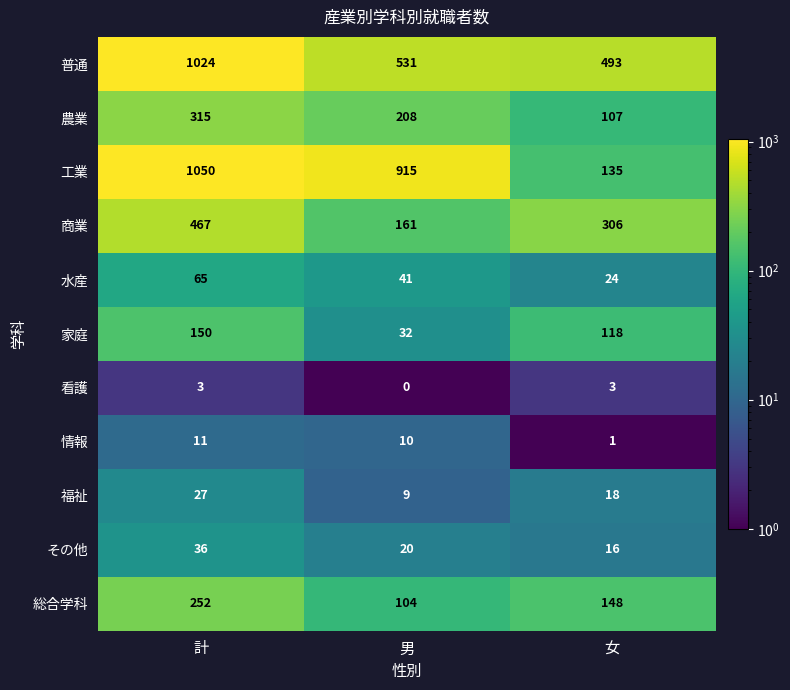

Rank the series by their maximum value, from lowest to highest.

看護, 情報, 福祉, その他, 水産, 家庭, 総合学科, 農業, 商業, 普通, 工業